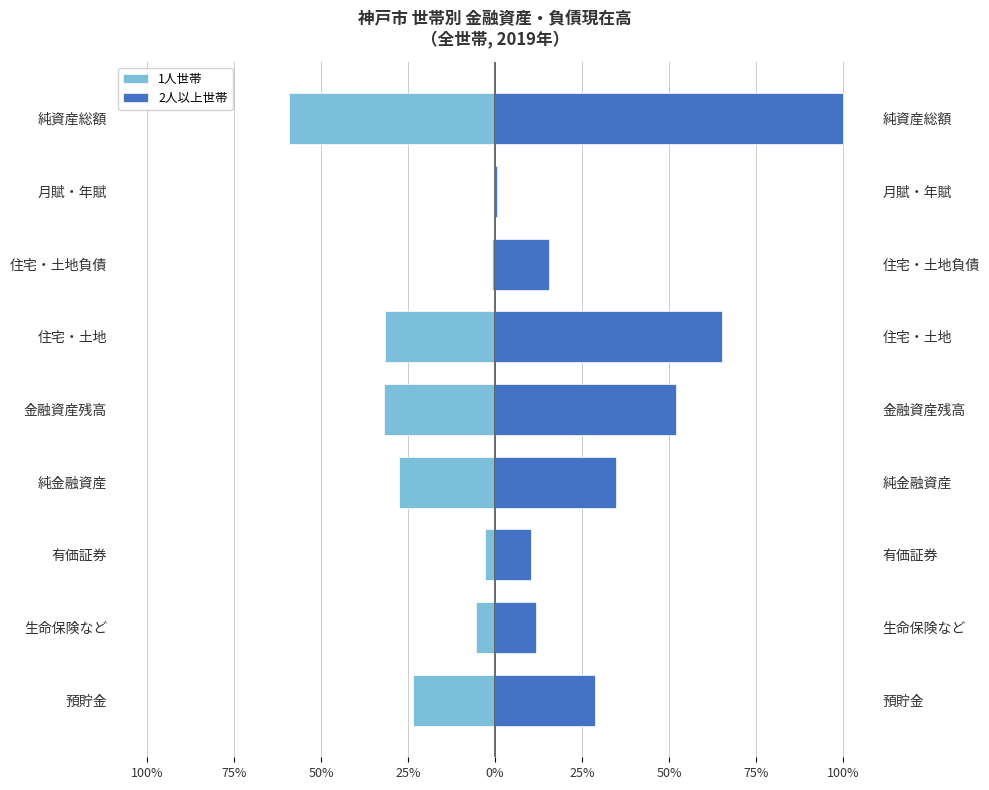

Reading left to right, what are all the values shown in this chart?

1人世帯: -23.7	-5.4	-2.8	-27.6	-31.8	-31.7	-1.0	-0.0	-59.2
2人以上世帯: 28.7	11.8	10.4	34.7	51.9	65.3	15.4	0.5	100.0